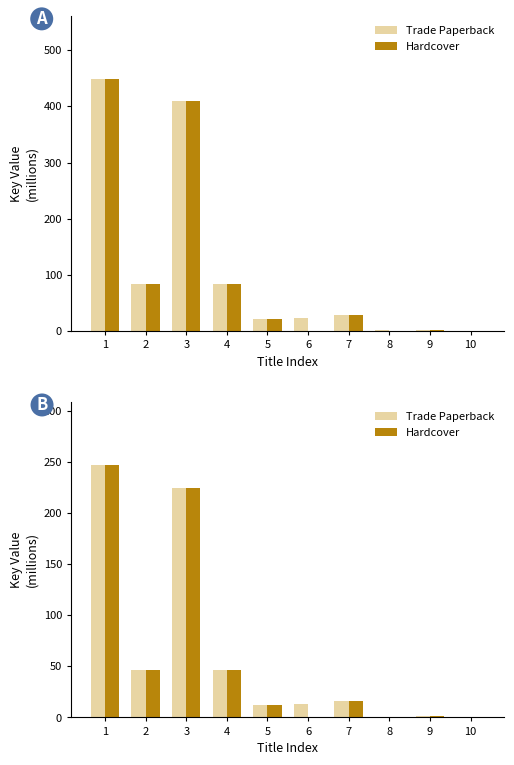

Rank the categories by Trade Paperback value from highest to lowest.

1, 3, 4, 2, 7, 6, 5, 9, 8, 10